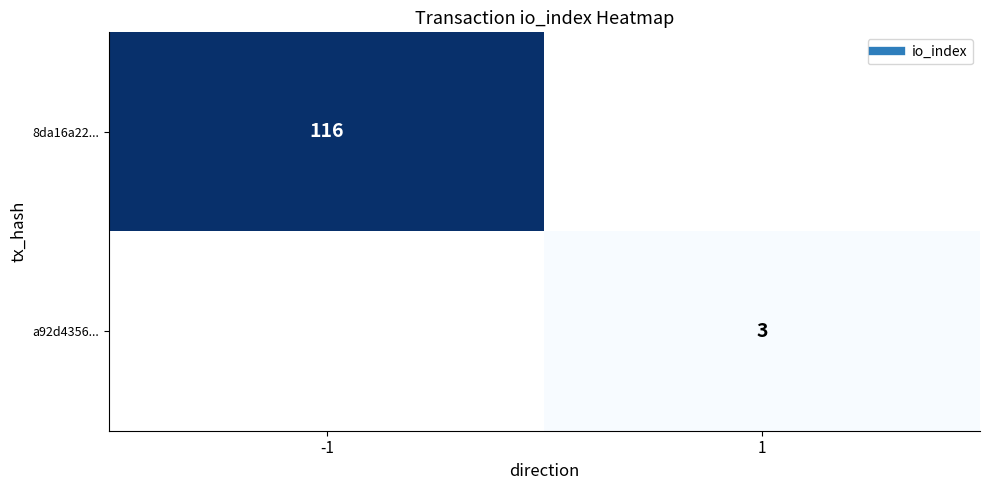

List the series in order of their overall mean, highest first.

8da16a22..., a92d4356...